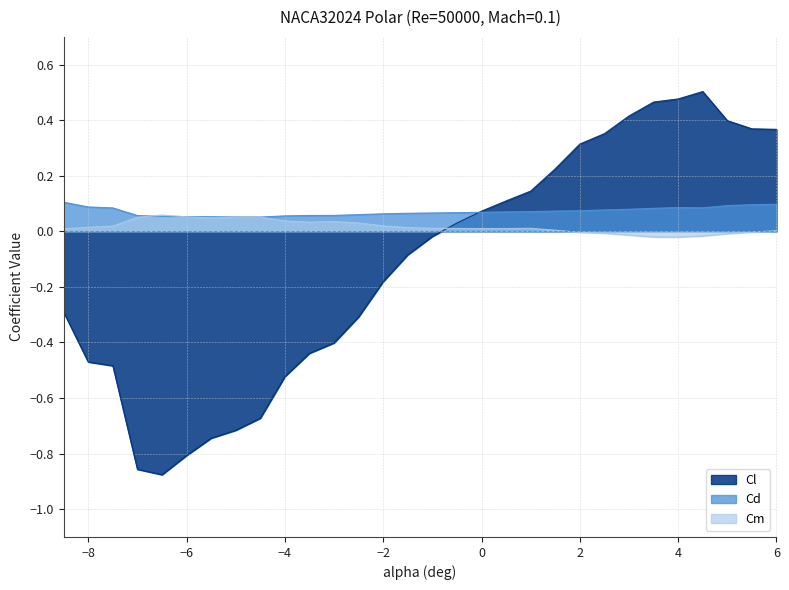

After their last crossing, which series has the higher values: Cm or Cl?

Cl